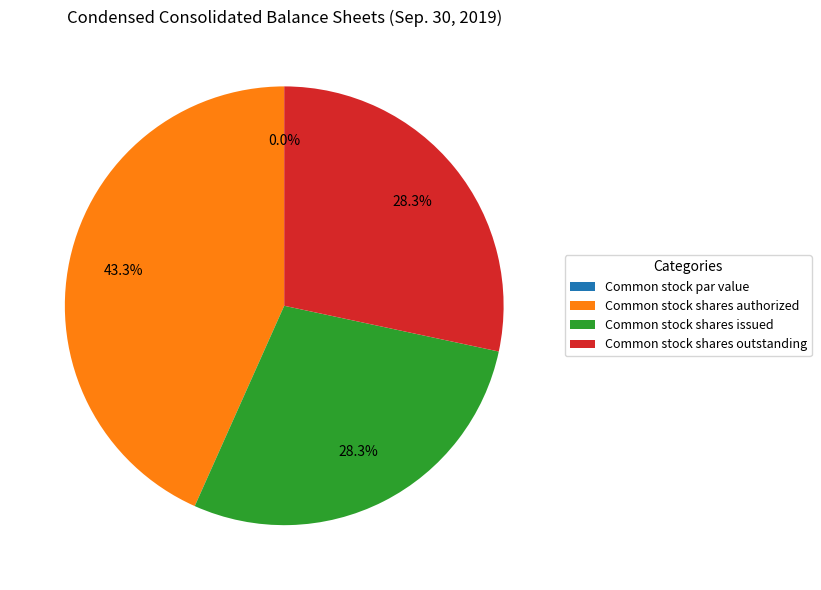

Which slice is the largest?

Common stock shares authorized